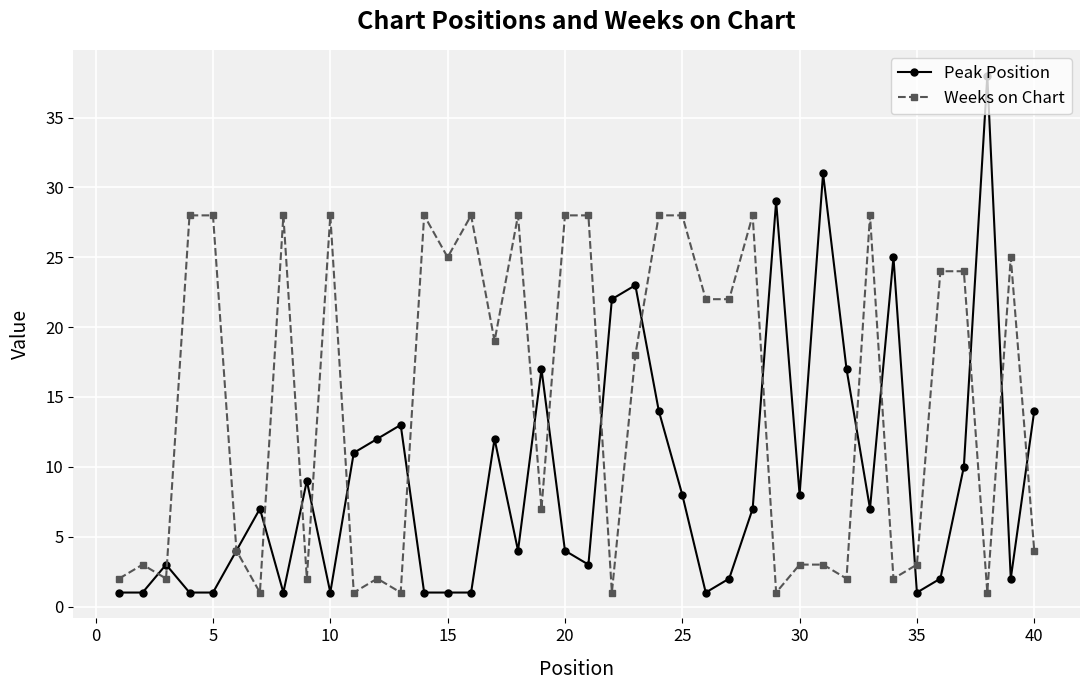

True or false: Weeks on Chart has more than 0 points higher than both neighbors.

True